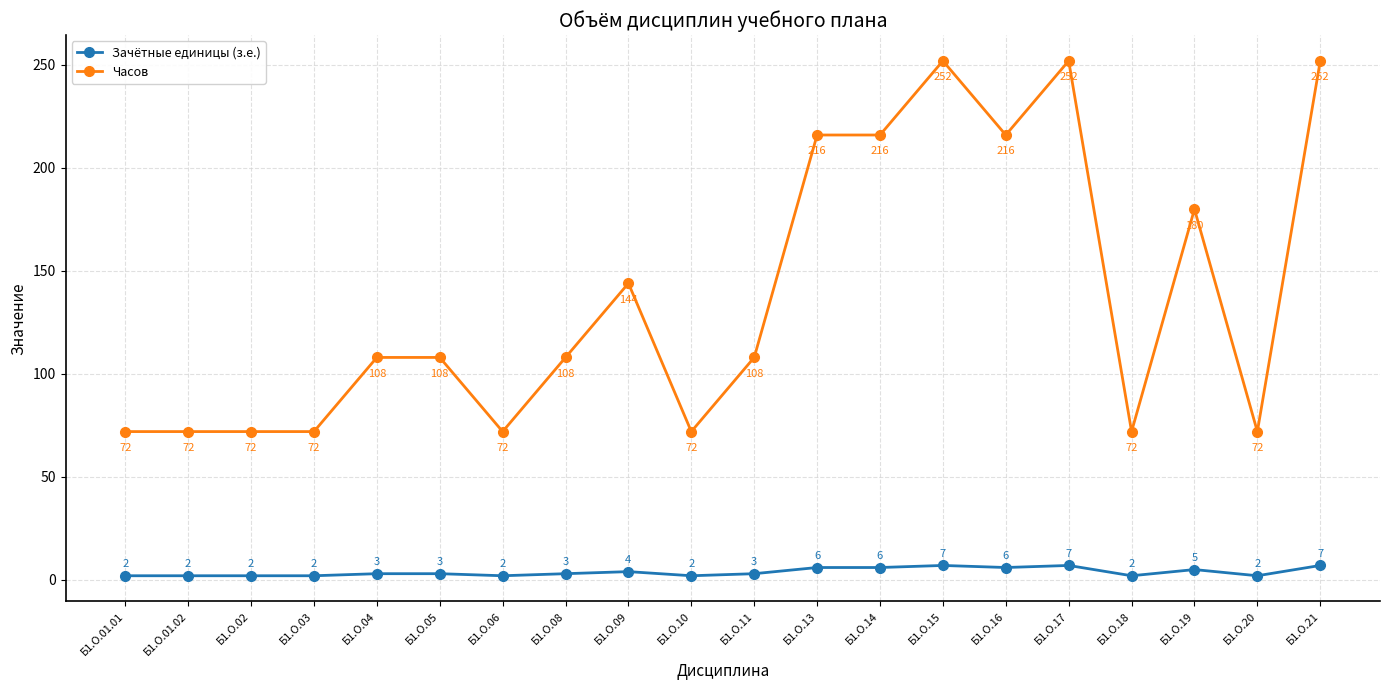

True or false: Зачётные единицы (з.е.) has more than 1 interior local peaks.

True